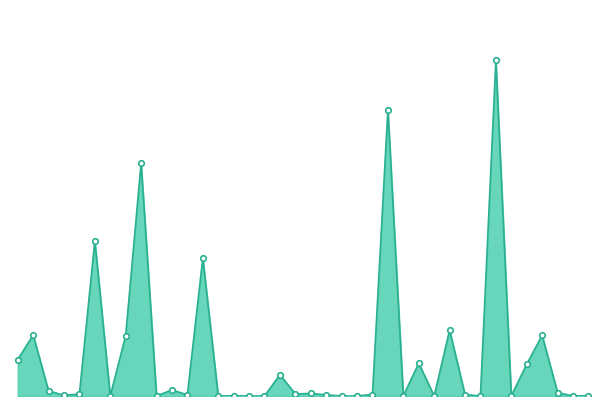

True or false: the data has more than 2 interior local peaks.

True